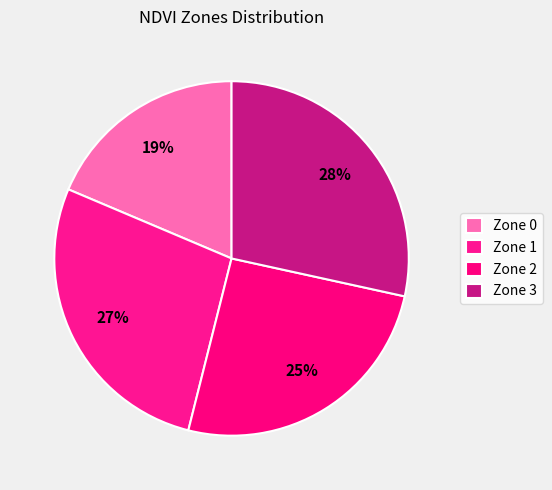

How many slices are in this pie chart?

4